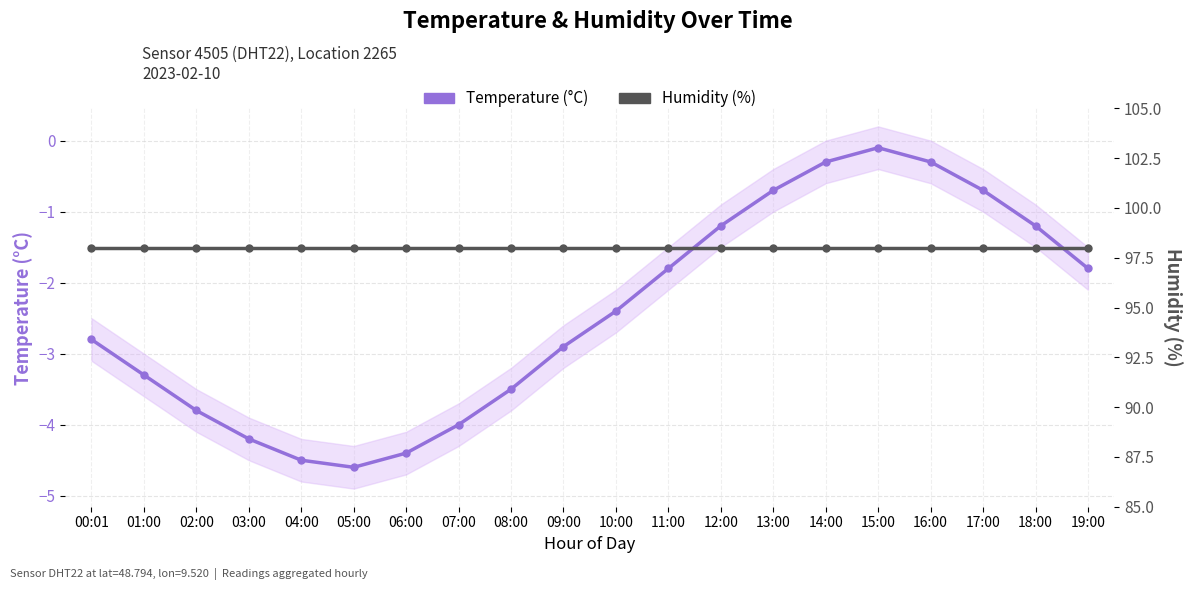

What is the highest value of the Temperature (°C) series?

-0.1